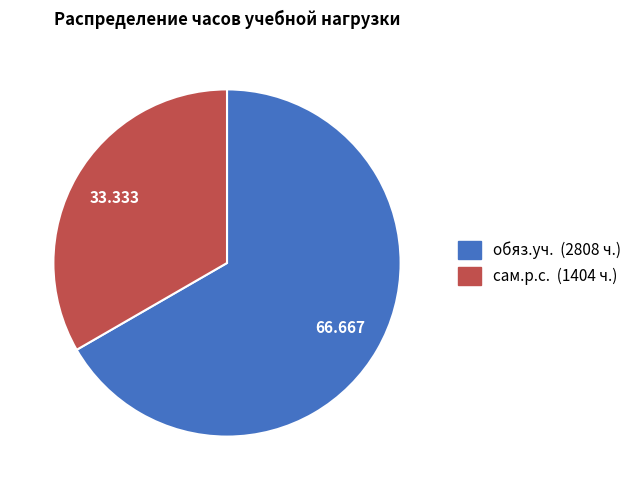

What is the majority slice?

обяз.уч.